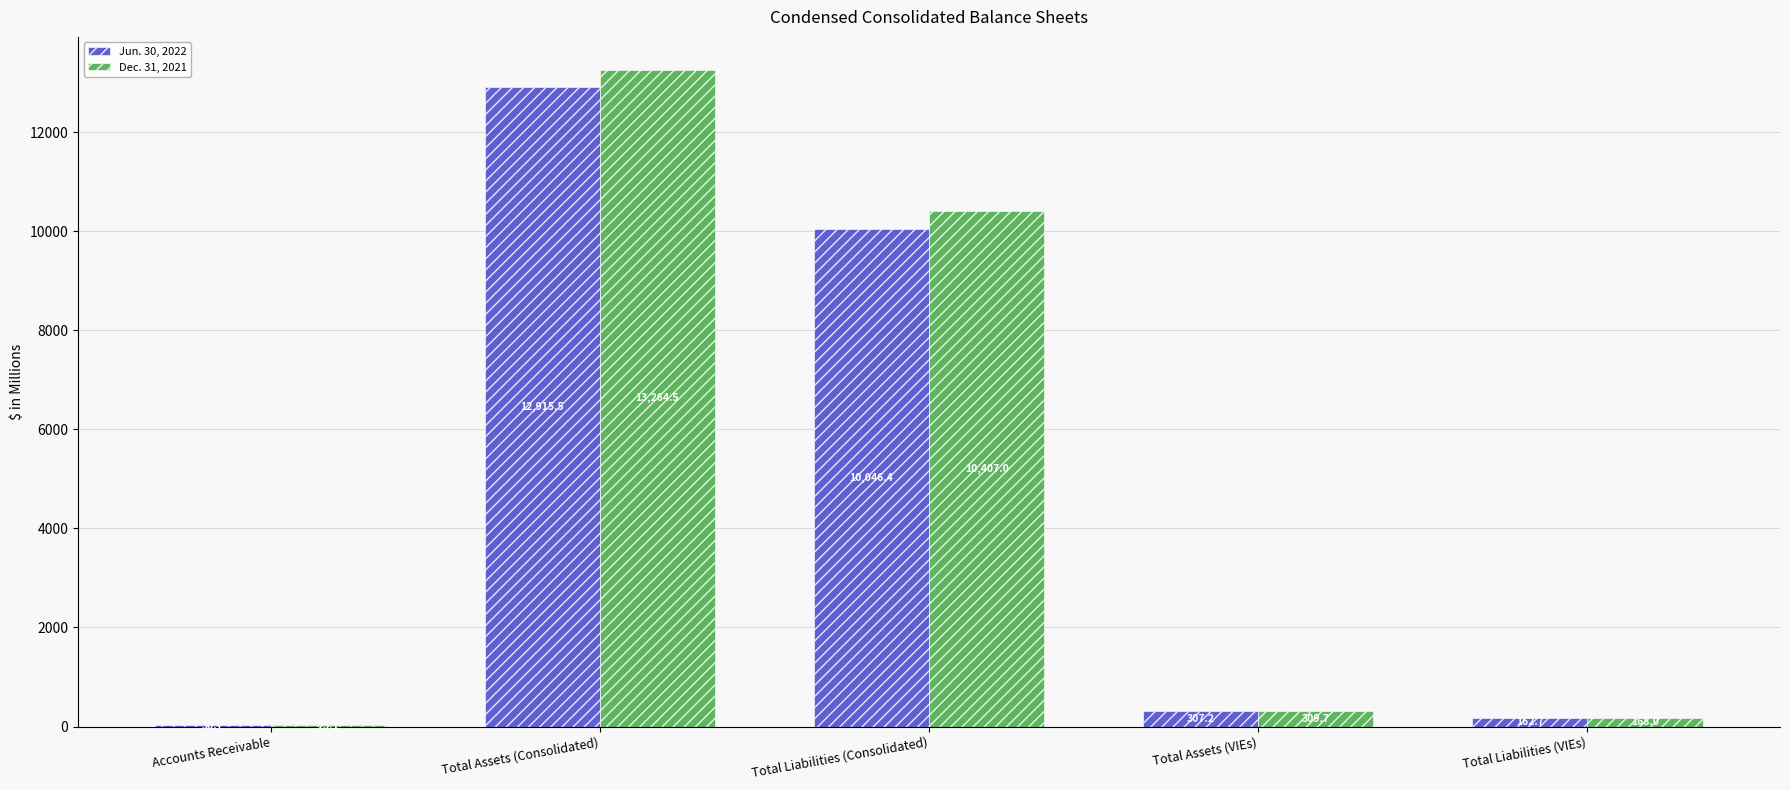

What is the sum of all Jun. 30, 2022 values?

23462.5